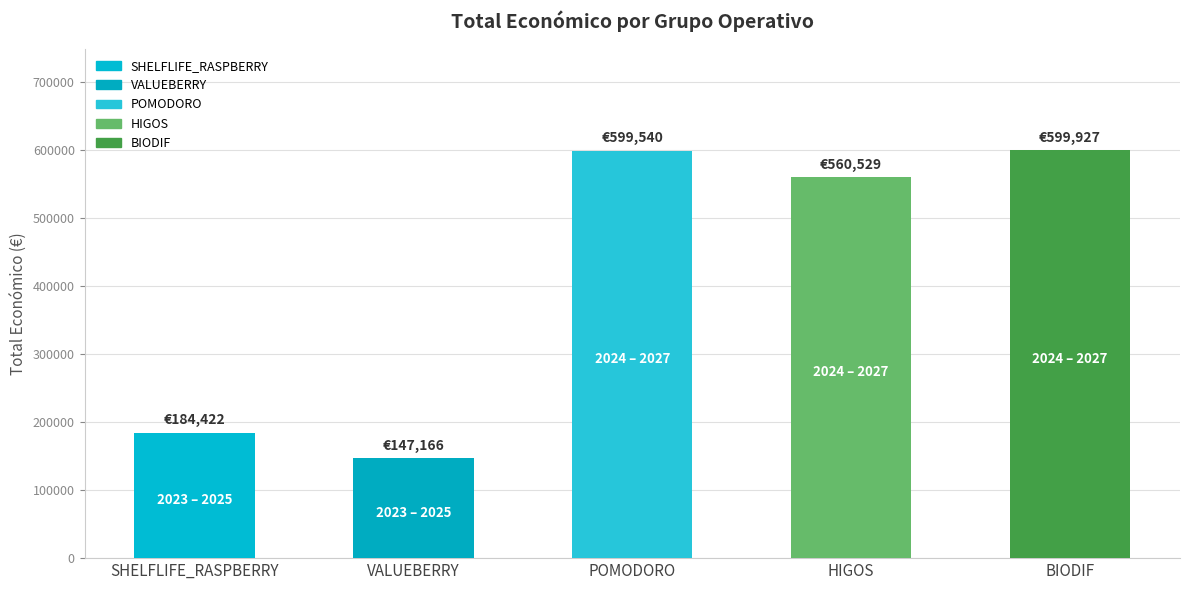

How many values are below 560529?

2